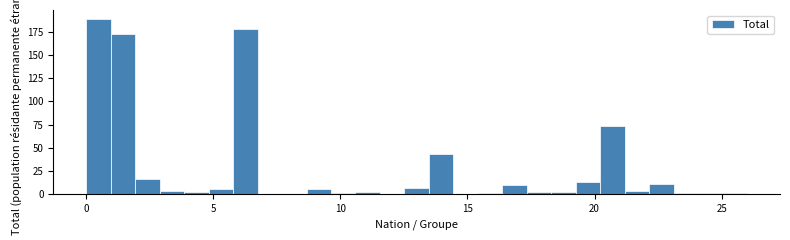

Read against the x-axis, roughly where is the centre of the tallest bar?

0.5